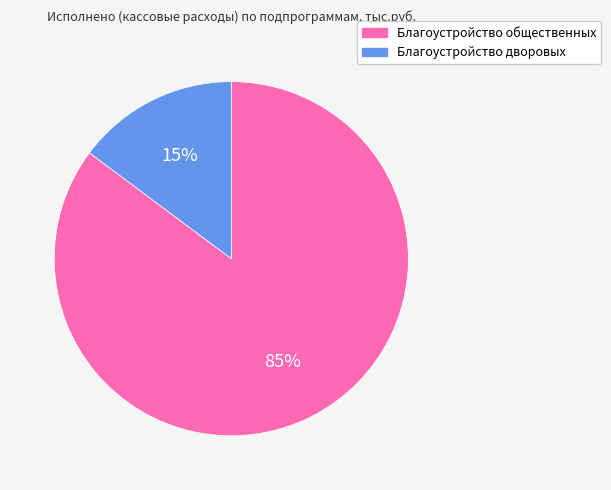

To the nearest percent, what is the difference between the largest and smallest slice percentages?

70%